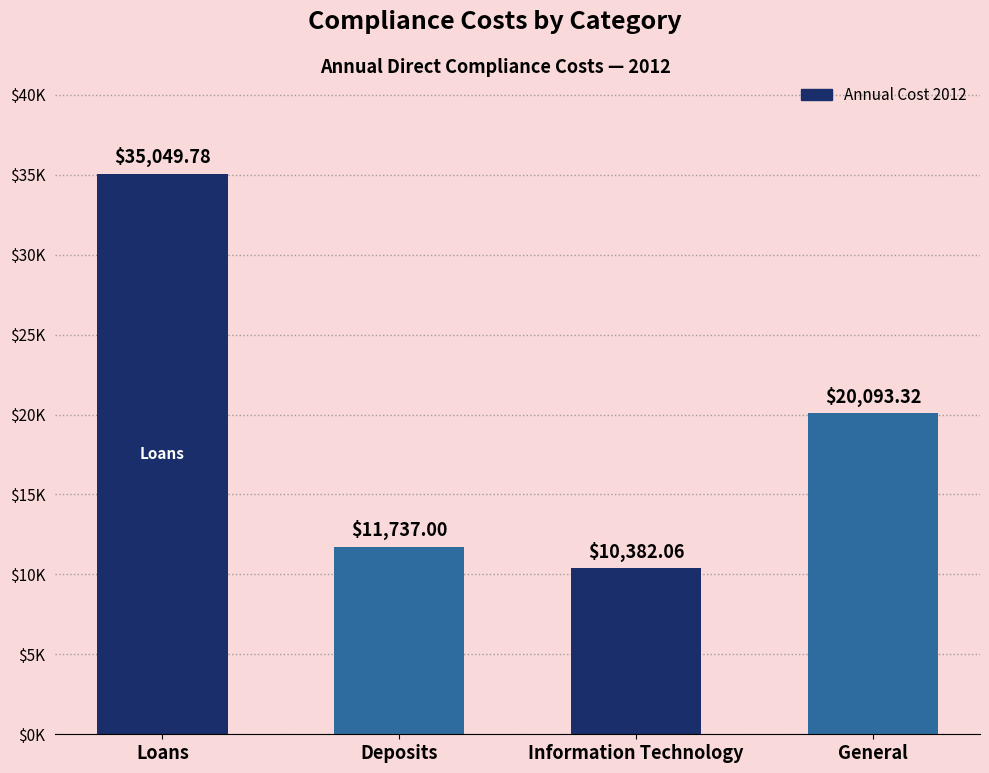

List the labels in order of value, largest first.

Loans, General, Deposits, Information Technology